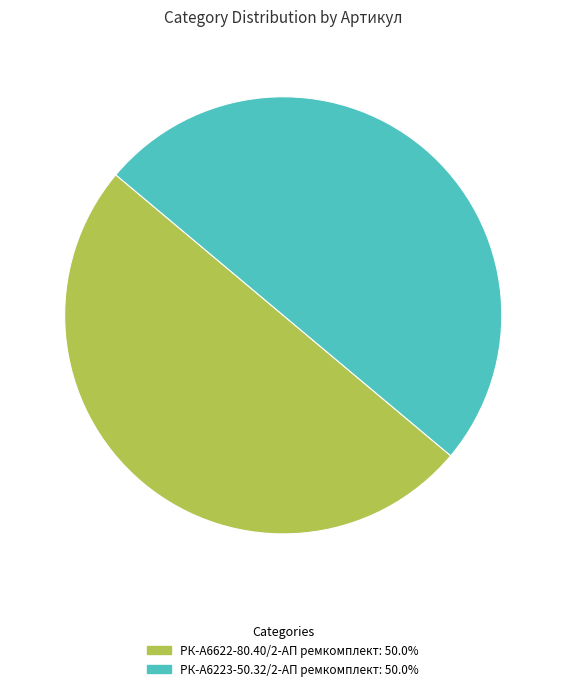

What is the ratio of the value at РК-А6223-50.32/2-АП ремкомплект to the value at РК-А6622-80.40/2-АП ремкомплект?

1.0